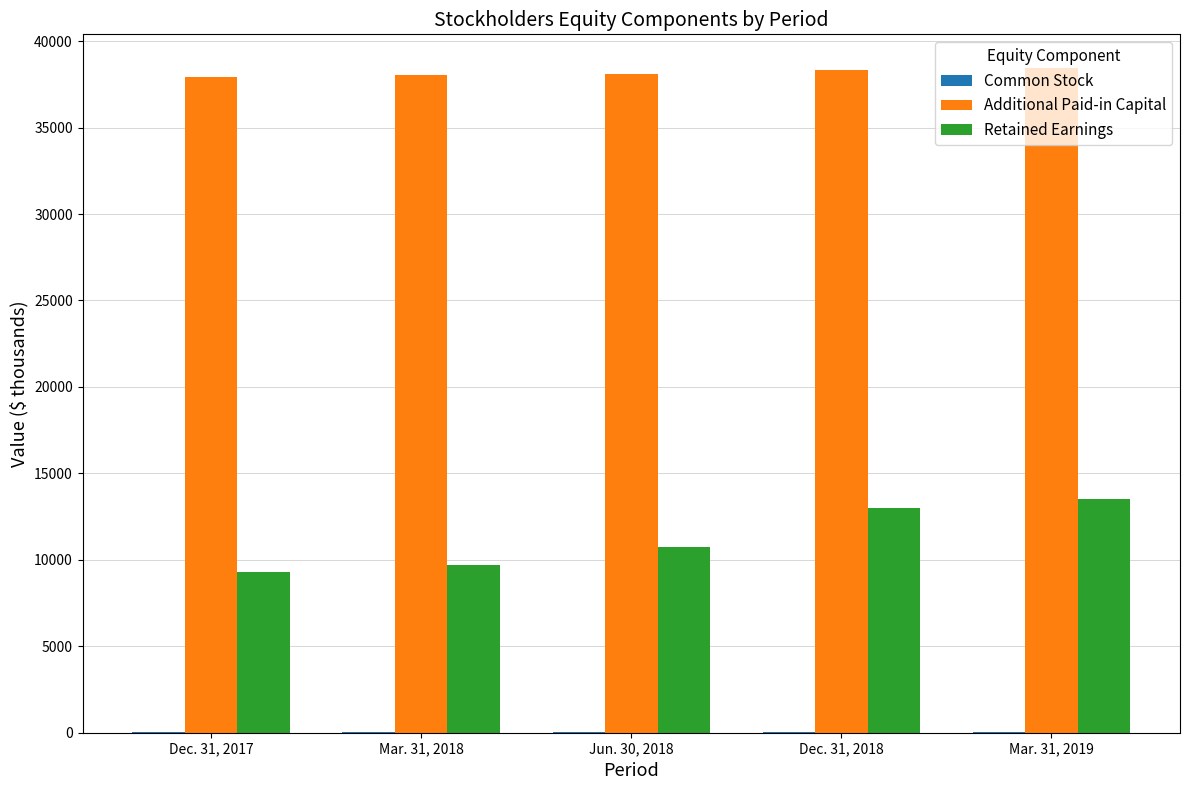

Which series changed the most between Mar. 31, 2018 and Dec. 31, 2018?

Retained Earnings